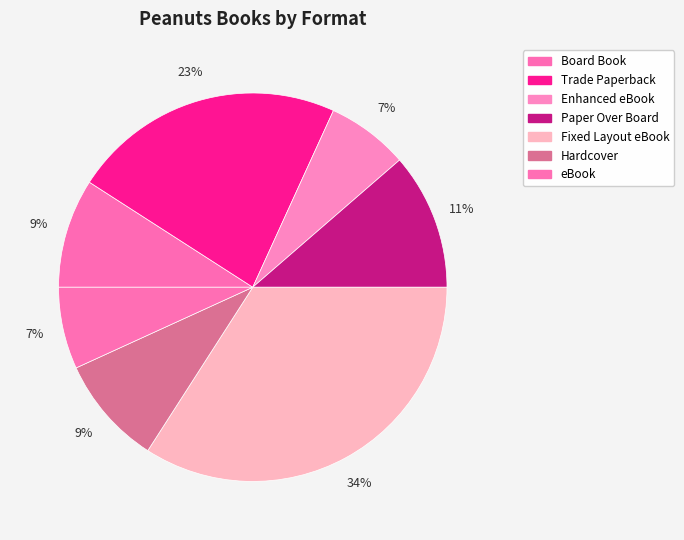

Which category has the biggest portion of the pie?

Fixed Layout eBook